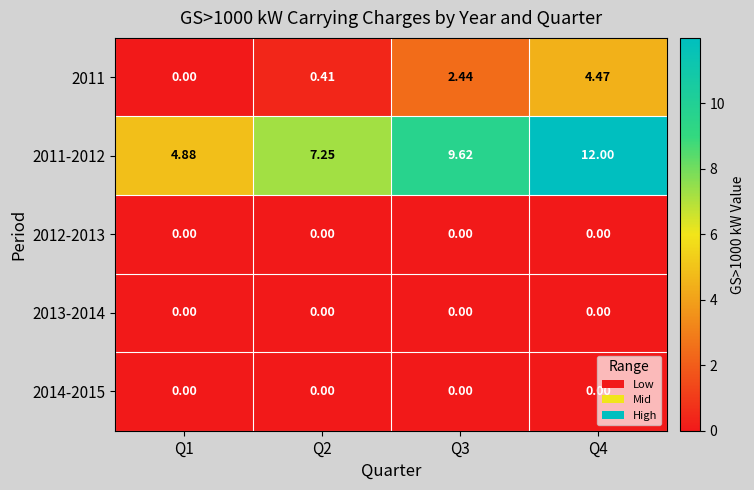

What is the total value across all series at Q3?

12.1